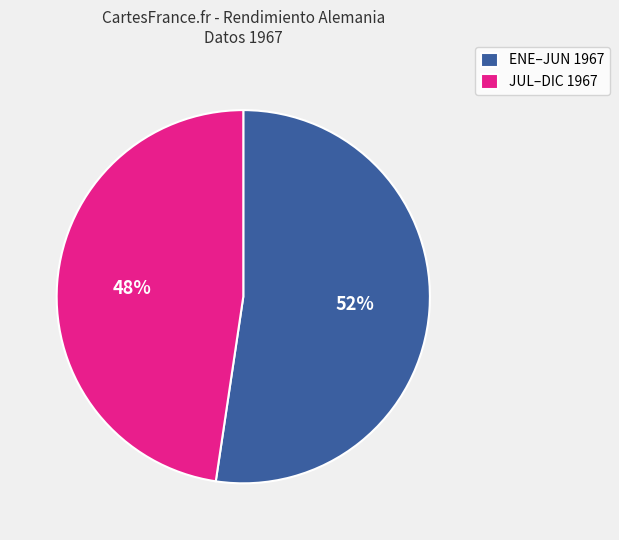

Is there any slice that represents more than half of the pie?

Yes